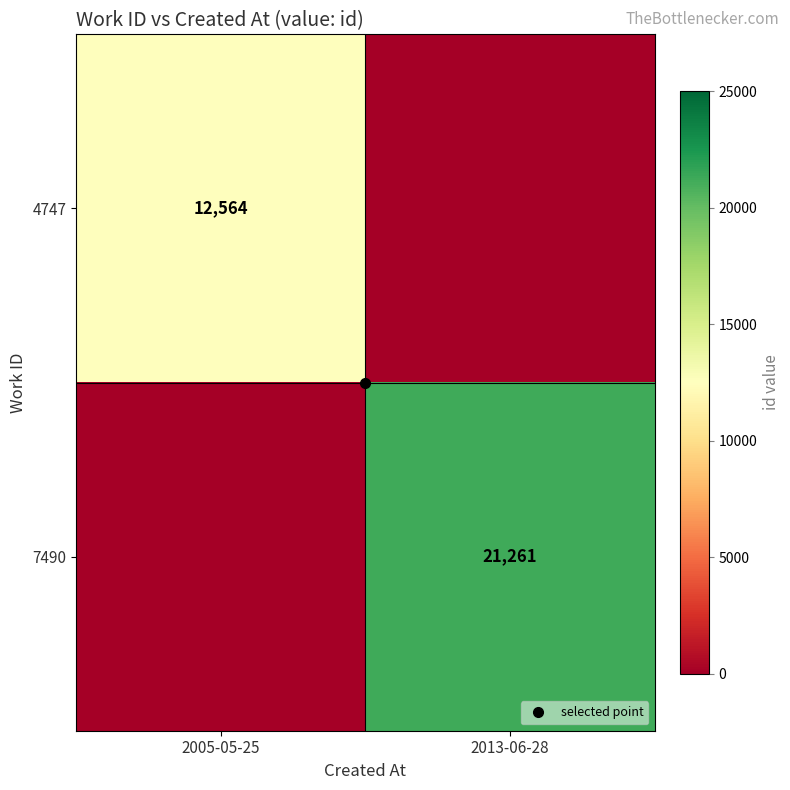

At which category is the sum across all series the highest?

2013-06-28